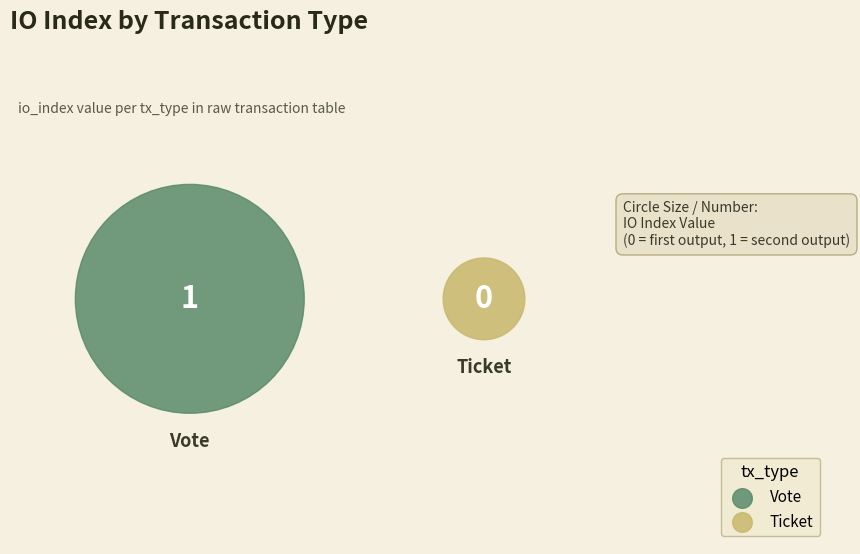

True or false: Vote accounts for 100% of the total.

True